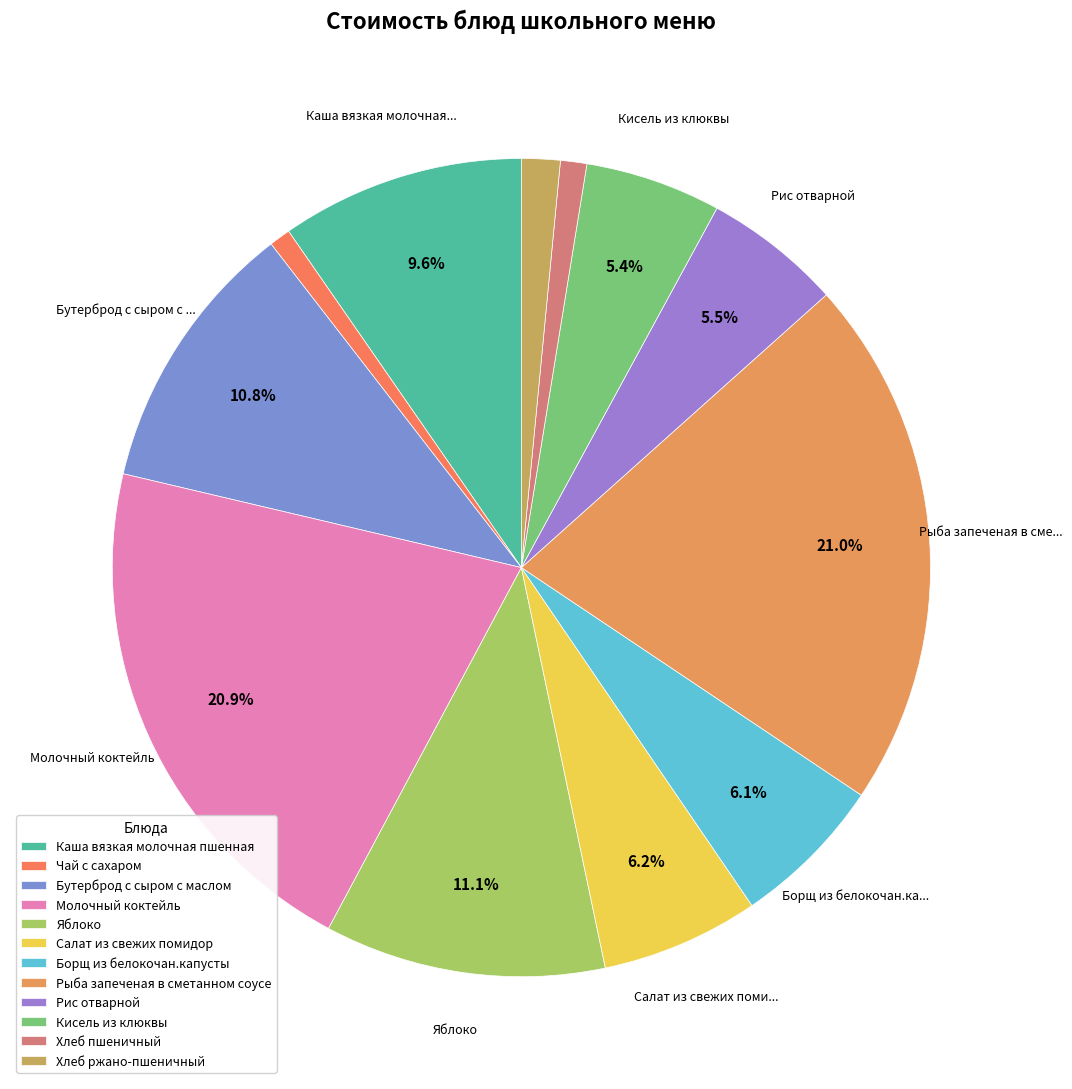

Which slice is the largest?

Рыба запеченая в сметанном соусе